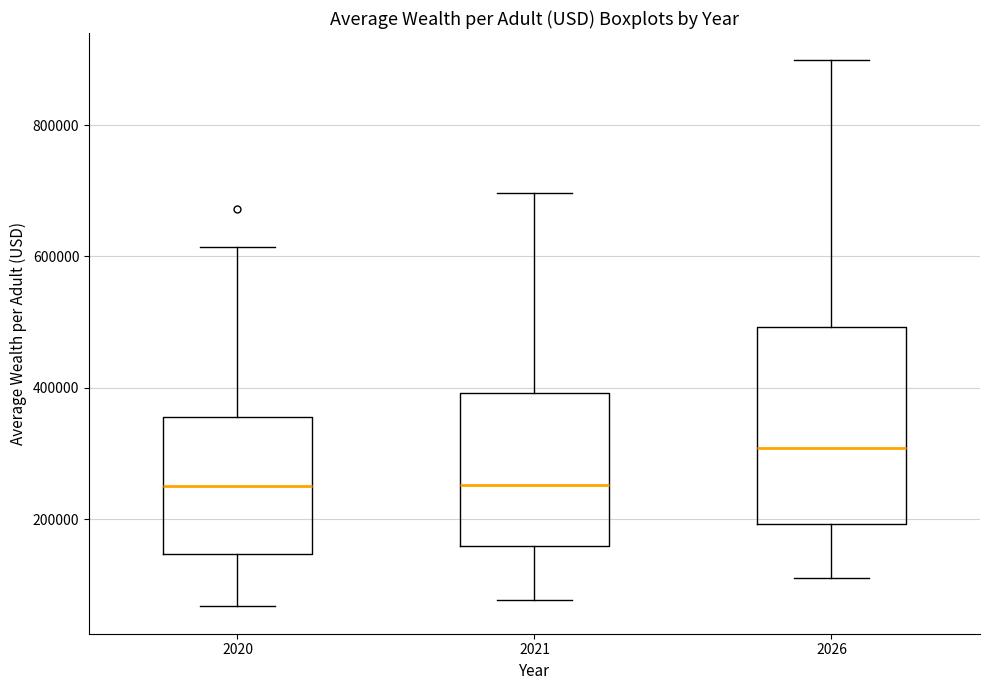

Reading left to right, transcribe this box plot: for each box, give where its median line is, the range the box spans, and where its two whiskers end, as read against the y-axis. The values are not printed on the chart, so give them approximately, as read against the axis.

2020: median 260000, box 140000 to 360000, whiskers 60000 to 620000
2021: median 260000, box 160000 to 400000, whiskers 80000 to 700000
2026: median 300000, box 200000 to 500000, whiskers 100000 to 900000